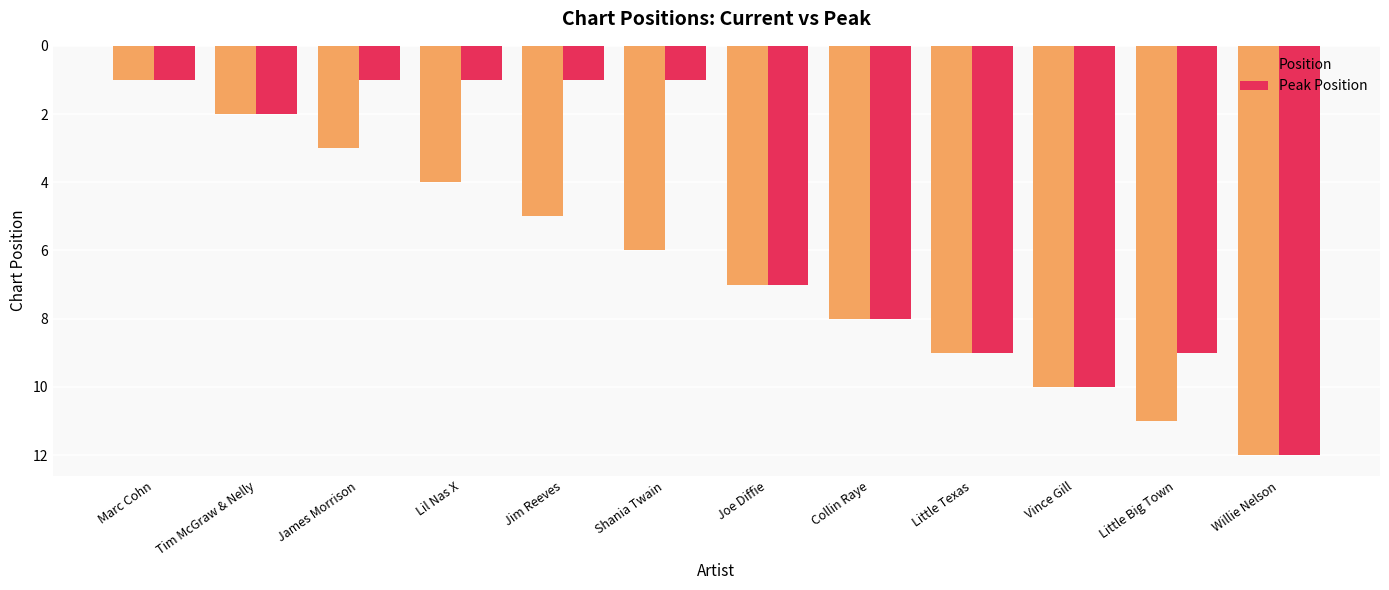

What is the value of the Peak Position bar at the 5th from the left?

1